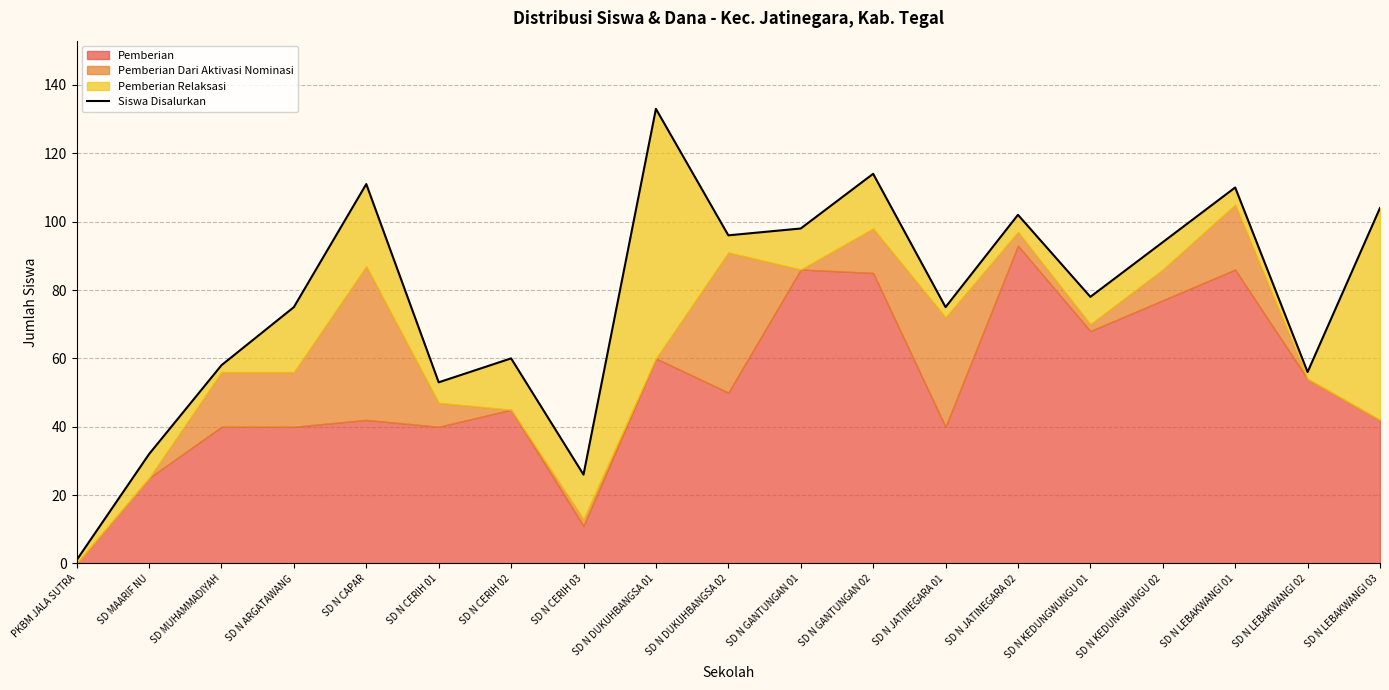

Rank the categories by value from highest to lowest.

SD N DUKUHBANGSA 01, SD N GANTUNGAN 02, SD N CAPAR, SD N LEBAKWANGI 01, SD N LEBAKWANGI 03, SD N JATINEGARA 02, SD N GANTUNGAN 01, SD N DUKUHBANGSA 02, SD N KEDUNGWUNGU 02, SD N KEDUNGWUNGU 01, SD N ARGATAWANG, SD N JATINEGARA 01, SD N CERIH 02, SD MUHAMMADIYAH, SD N LEBAKWANGI 02, SD N CERIH 01, SD MAARIF NU, SD N CERIH 03, PKBM JALA SUTRA